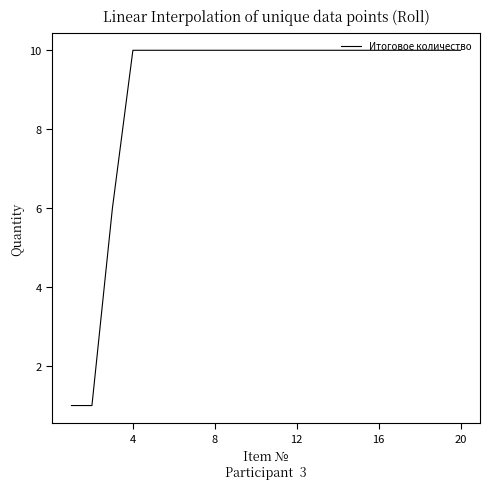

What is the difference between the maximum and minimum values?

9